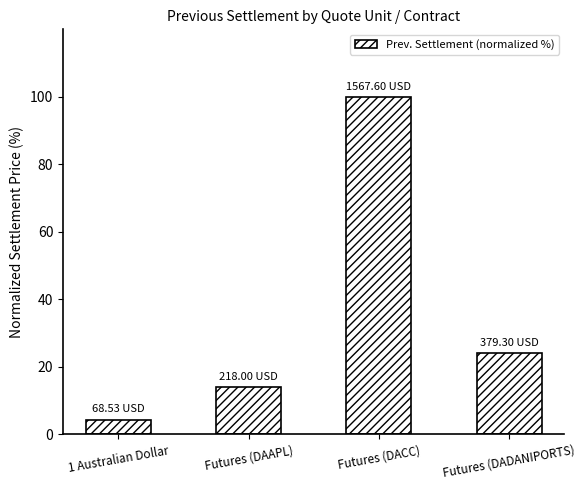

Reading right to left, what are all the values shown in this chart?

24.2	100.0	13.9	4.4